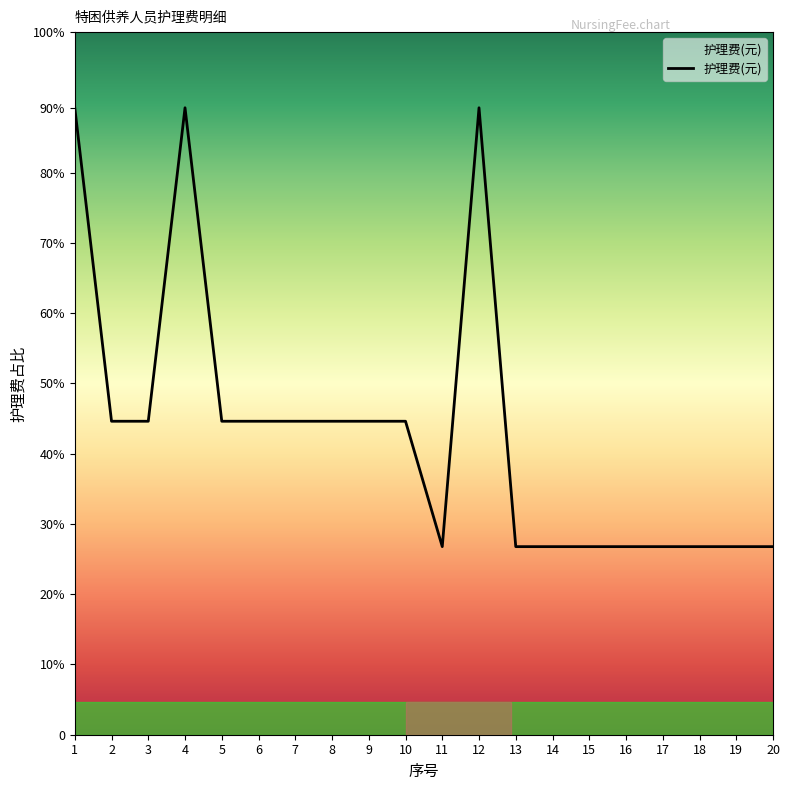

Rank the categories by value from lowest to highest.

11, 13, 14, 15, 16, 17, 18, 19, 20, 2, 3, 5, 6, 7, 8, 9, 10, 1, 4, 12